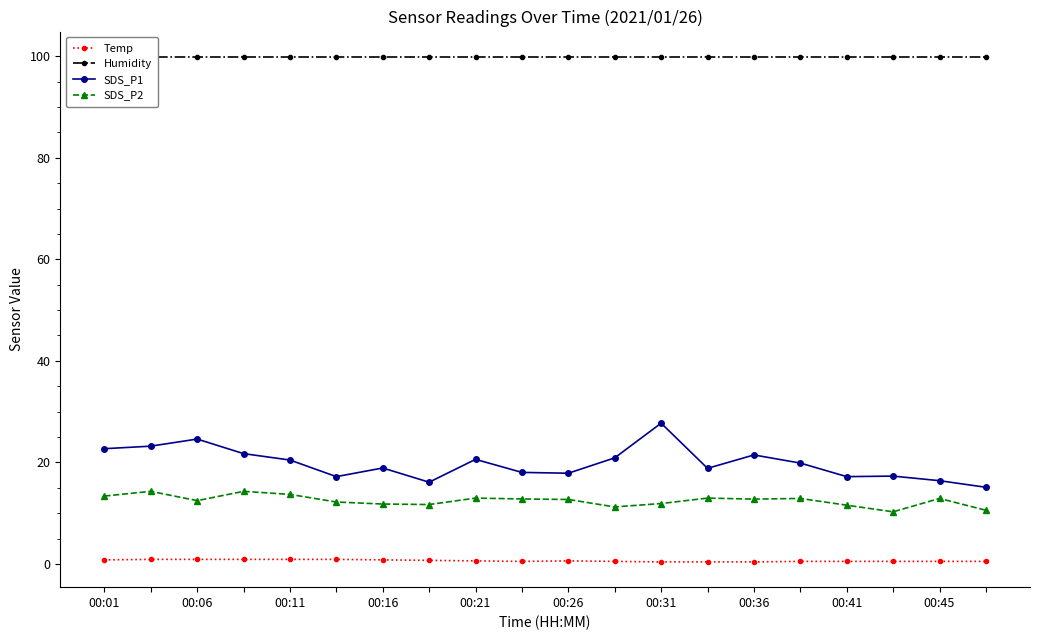

In SDS_P1, how many points are lower than both neighbors (excluding endpoints)?

5